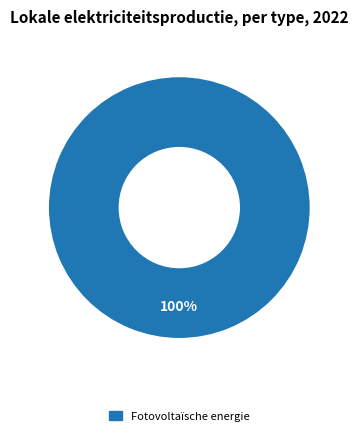

How many slices are in this pie chart?

1